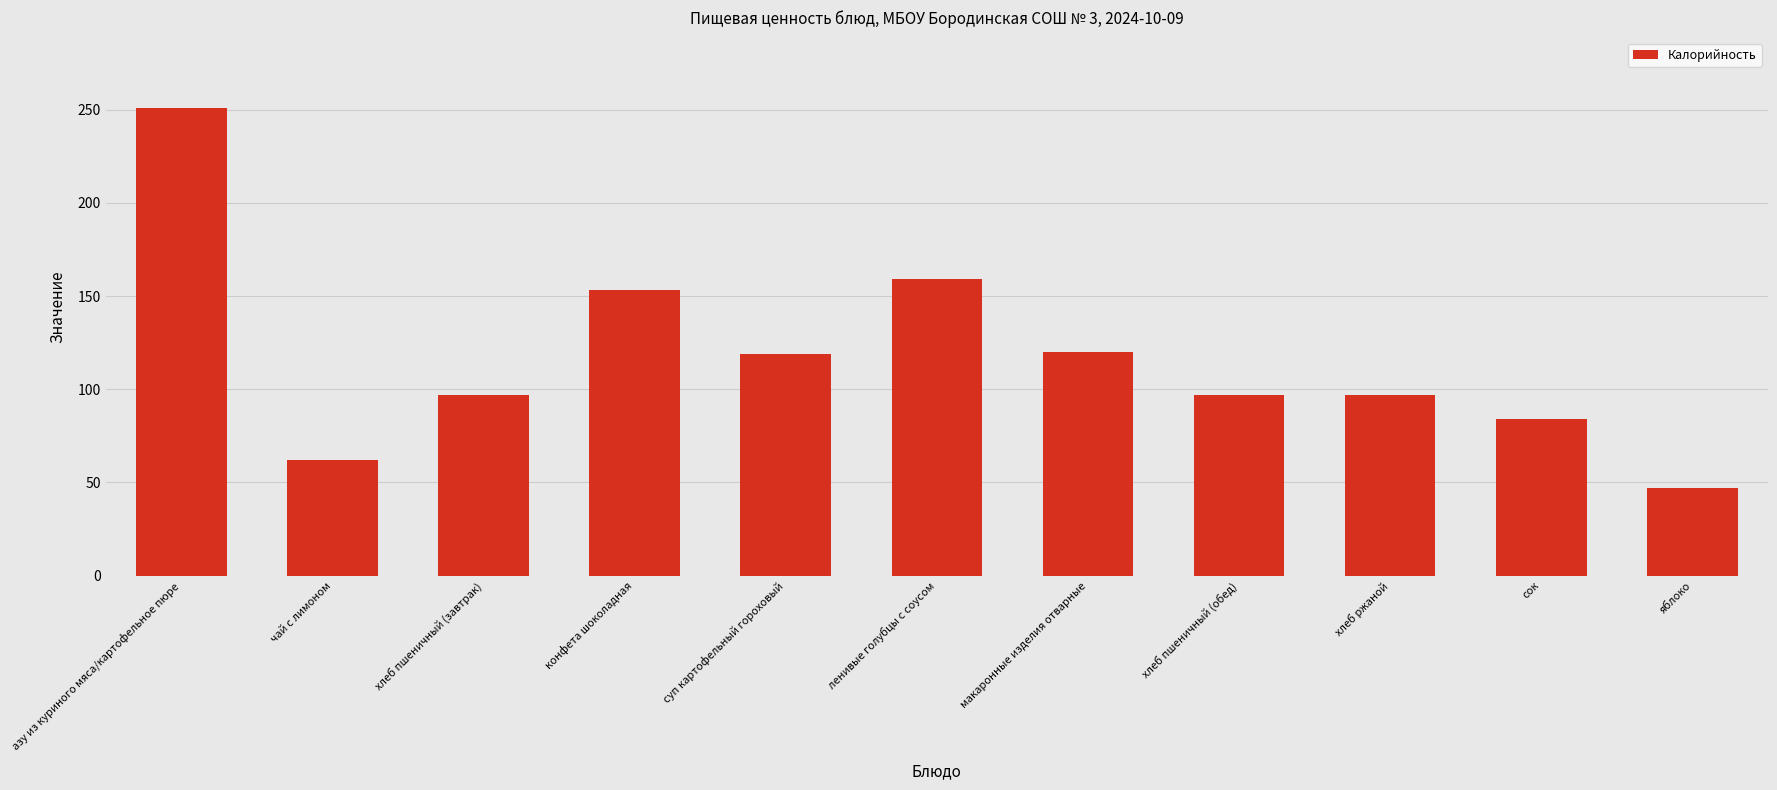

What is the average value?

117